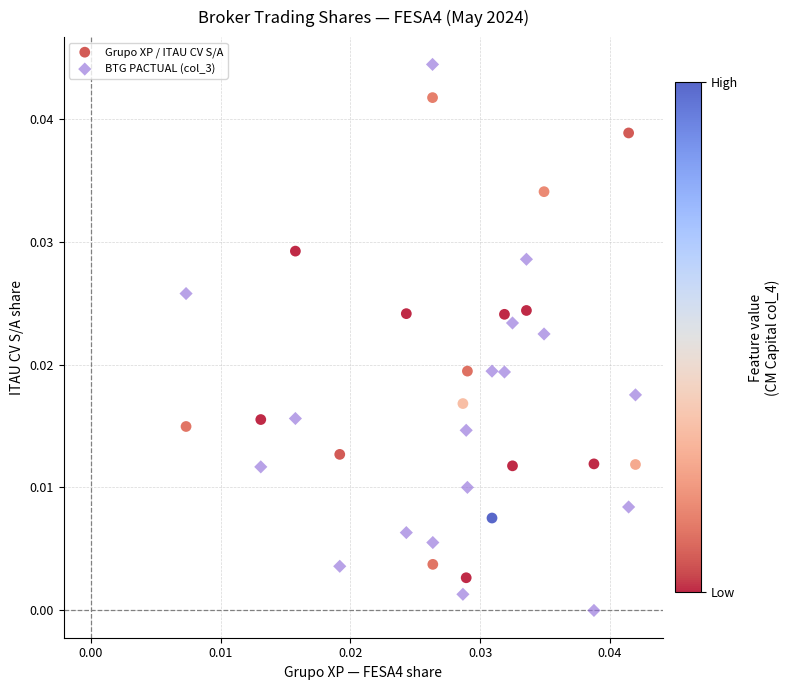

Which series has the largest Y range (max minus min)?

BTG PACTUAL (col_3)